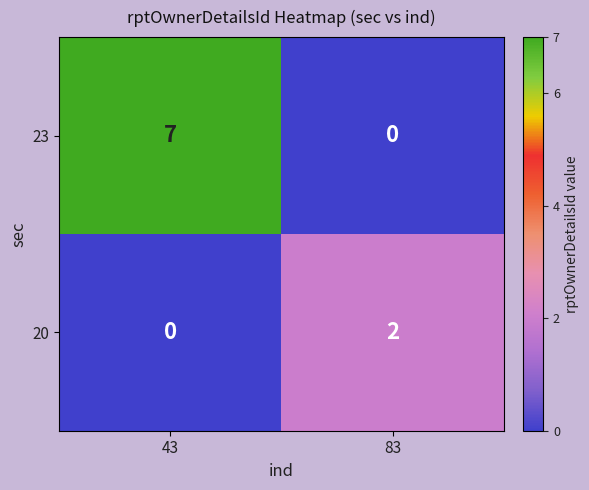

Reading left to right, list all the values displayed in this chart.

23: 43=7	83=0
20: 43=0	83=2